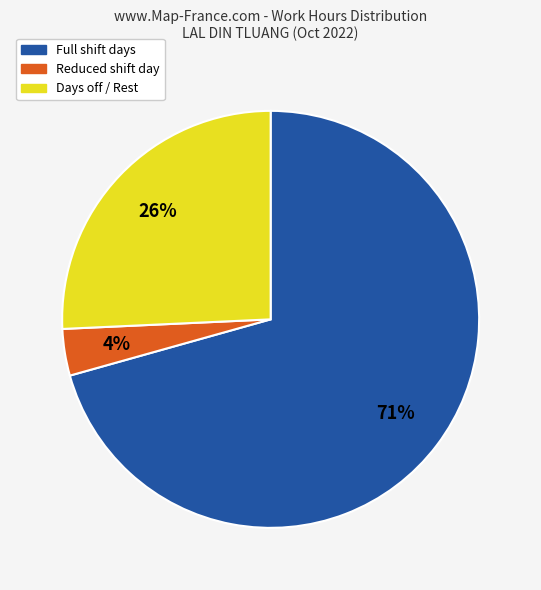

Is there any slice that represents more than half of the pie?

Yes